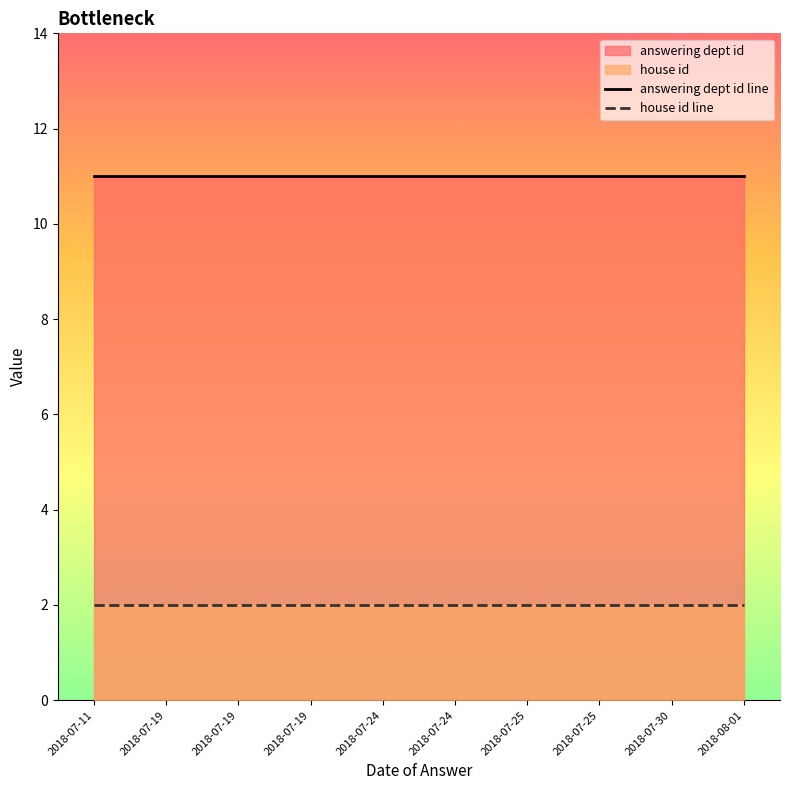

Rank the series by their maximum value, from highest to lowest.

answering dept id line, house id line